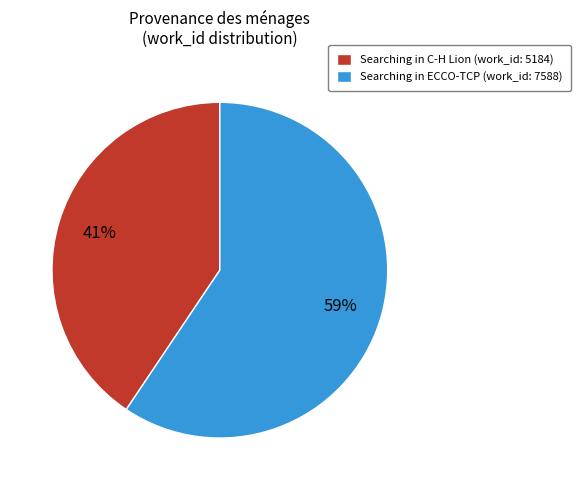

Does Searching in ECCO-TCP (work_id: 7588) account for over 50% of the chart?

Yes